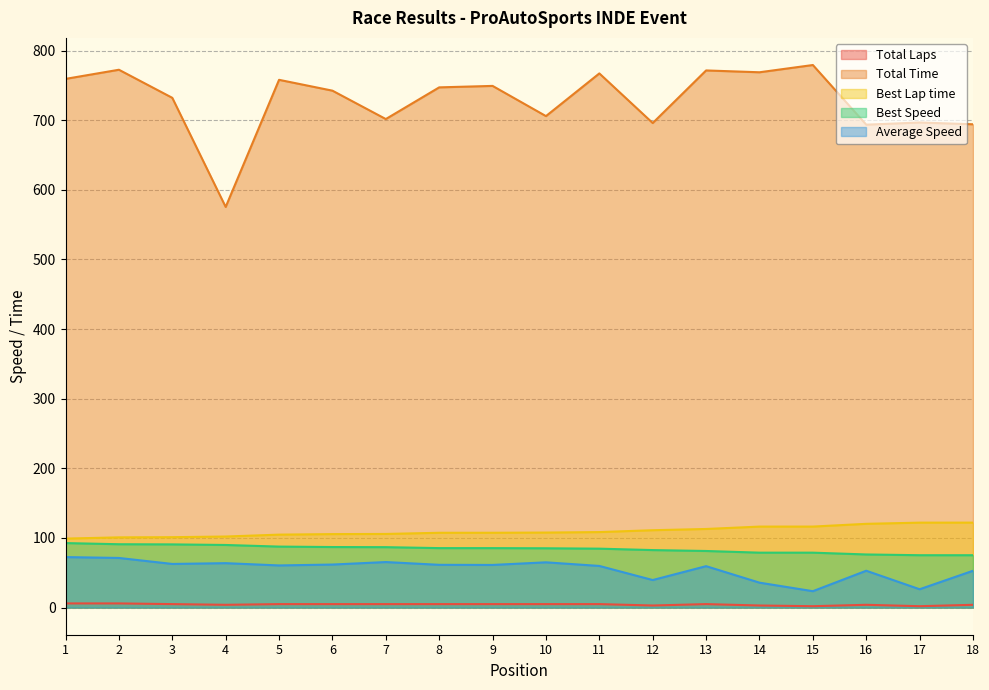

Where is the first local minimum for Total Laps?

4